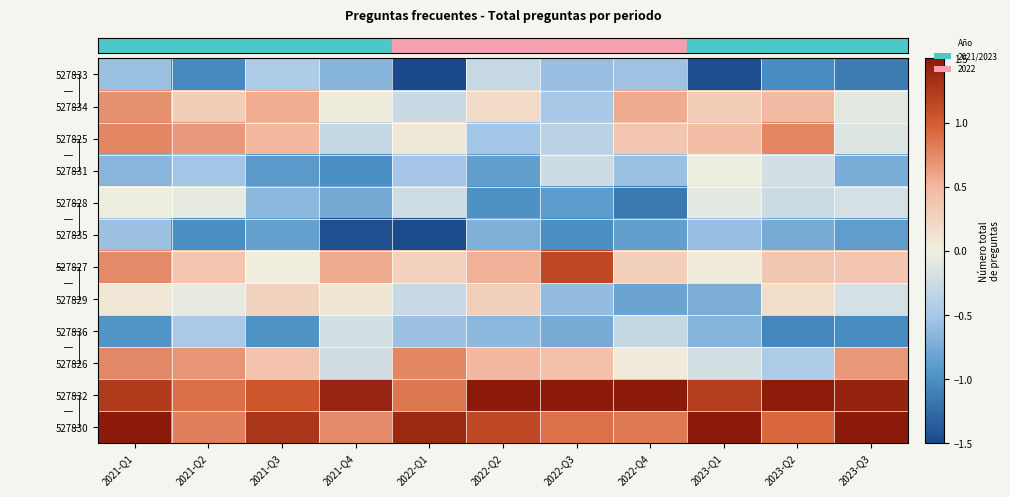

What is the average value of the 527826 series?

0.3